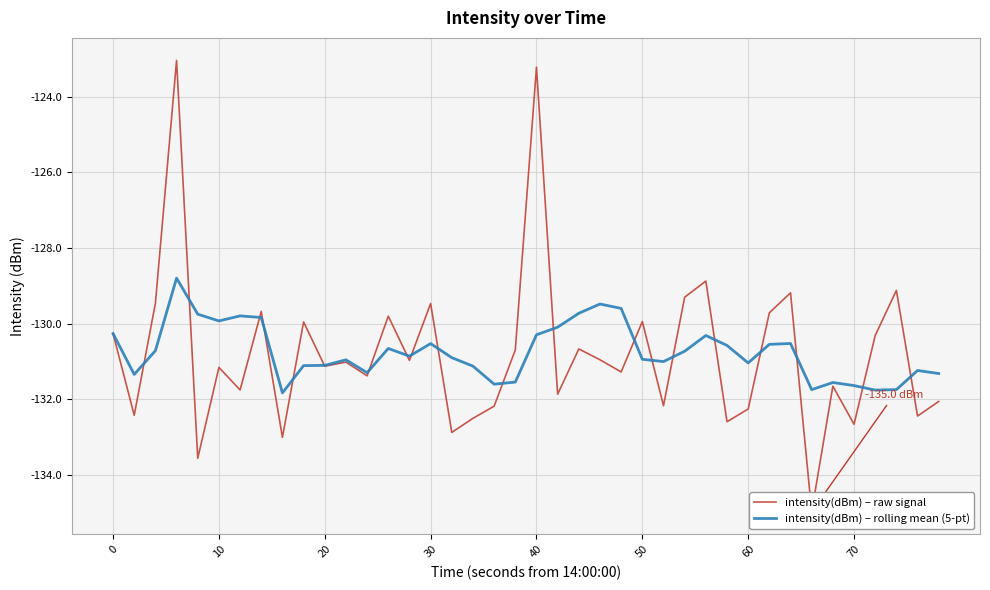

What is the minimum value for intensity(dBm) – rolling mean (5-pt)?

-131.8